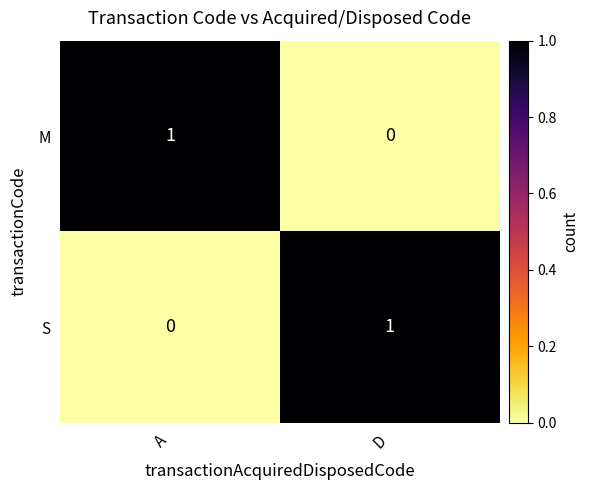

At which label does M reach its minimum?

D